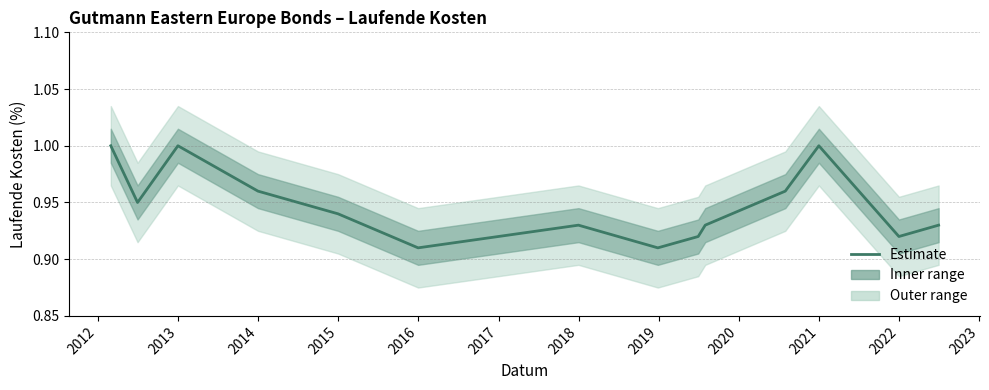

The value at 2011 is 1.4. True or false?

False